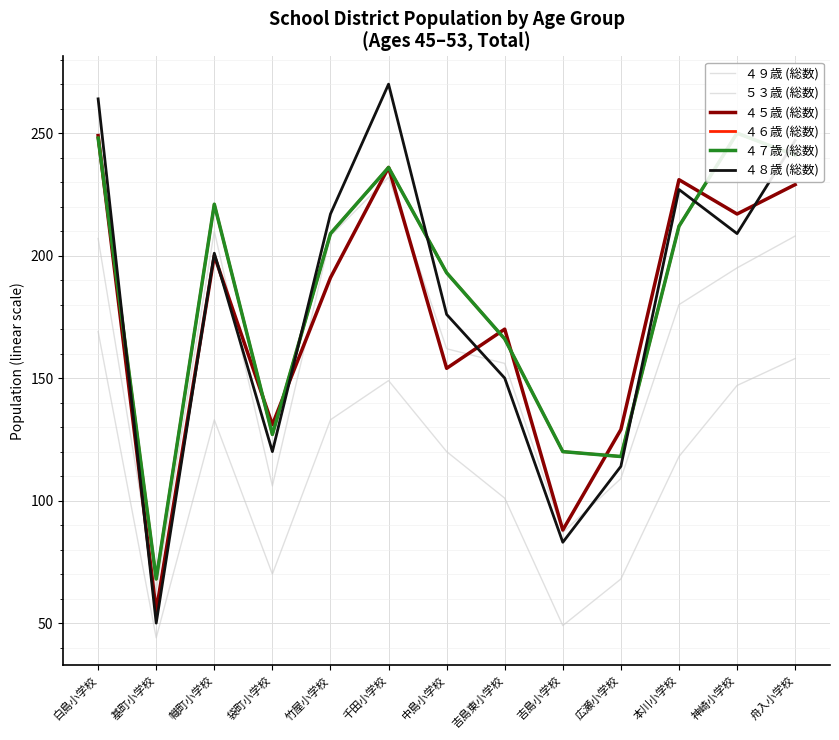

At which label is ５３歳 (総数) closest to 106?

吉島東小学校